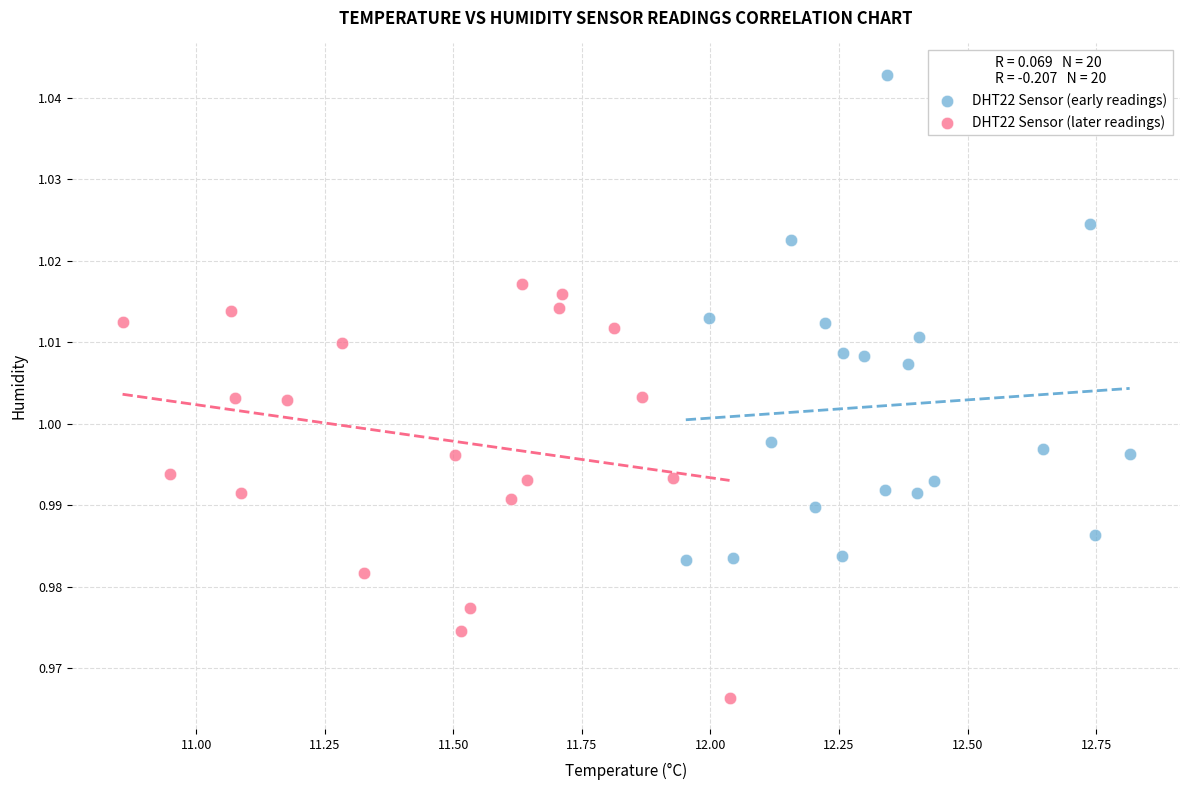

Which series reaches the minimum Y coordinate?

DHT22 Sensor (later readings)